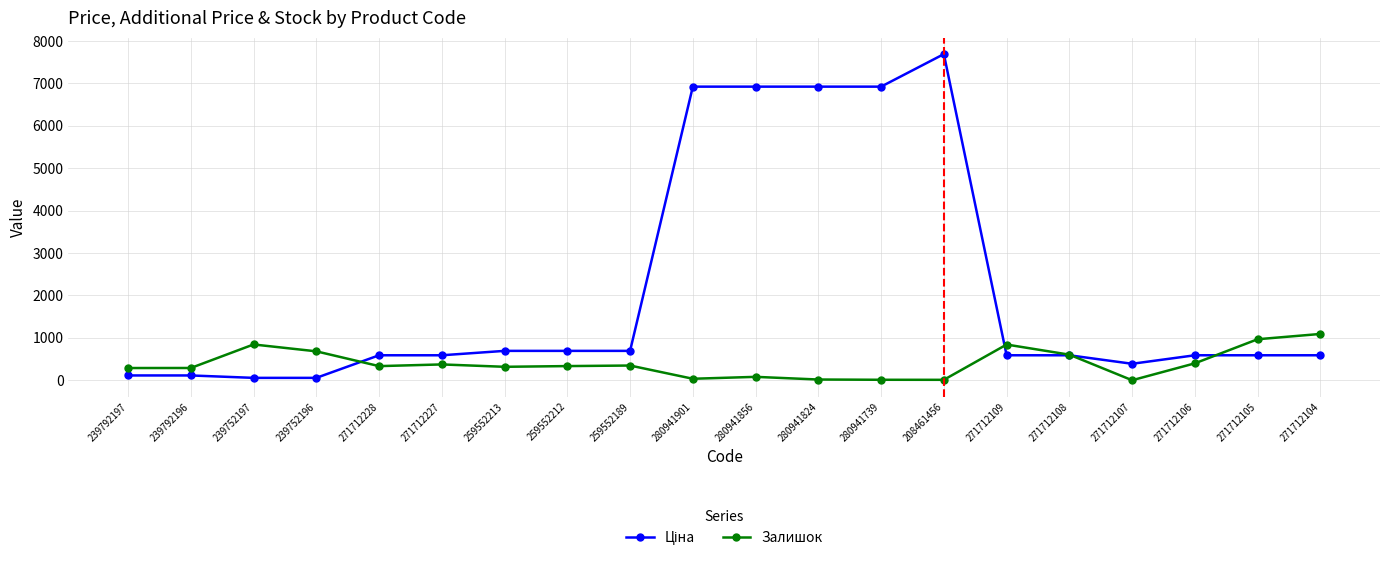

What is the total value across all series at 280941856?

7006.7